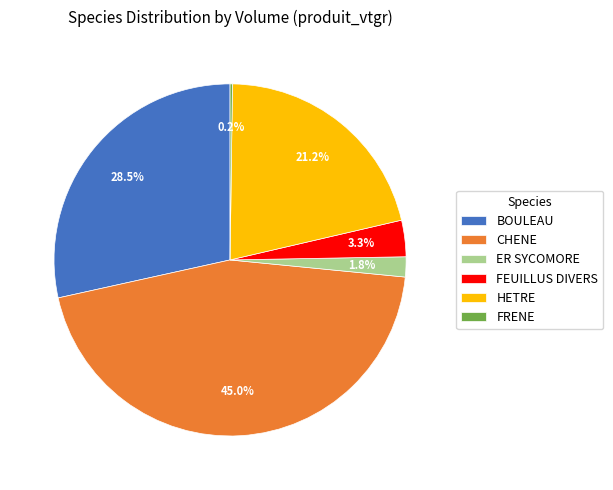

Do ER SYCOMORE and CHENE together represent more than half of the pie?

No